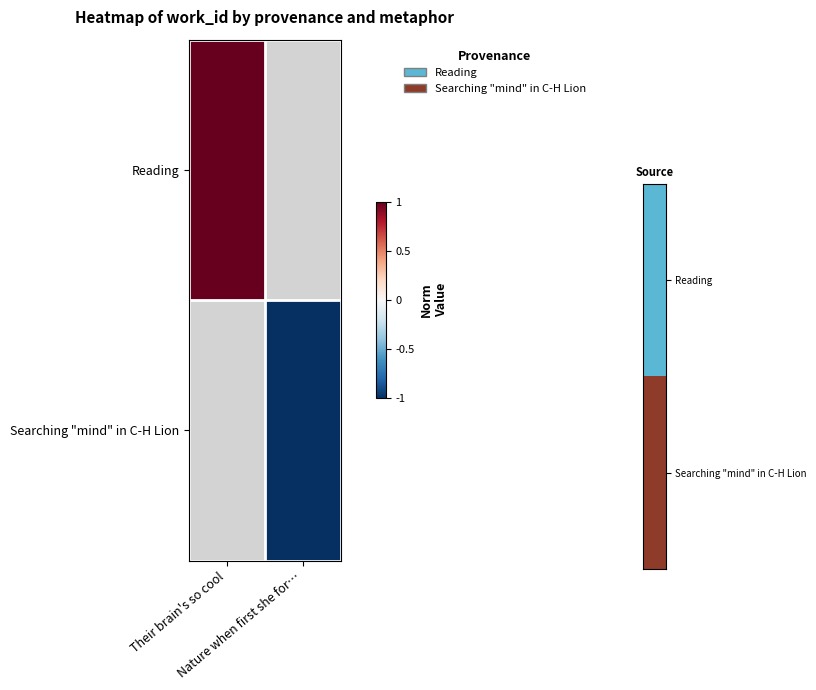

At which label does Reading reach its minimum?

Their brain's so cool